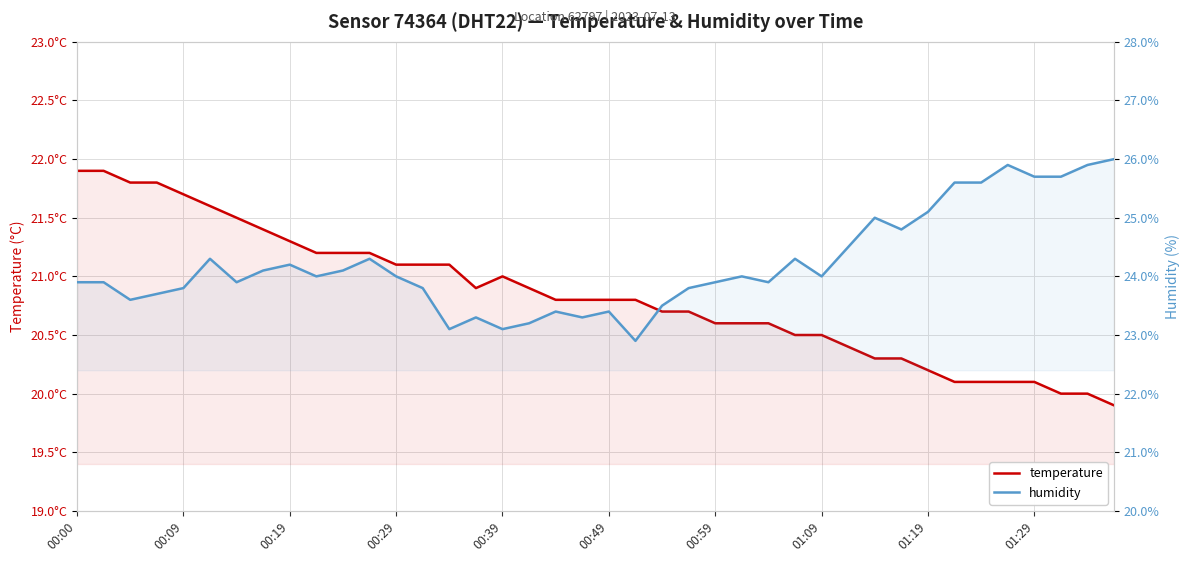

True or false: humidity and temperature cross at least once.

False